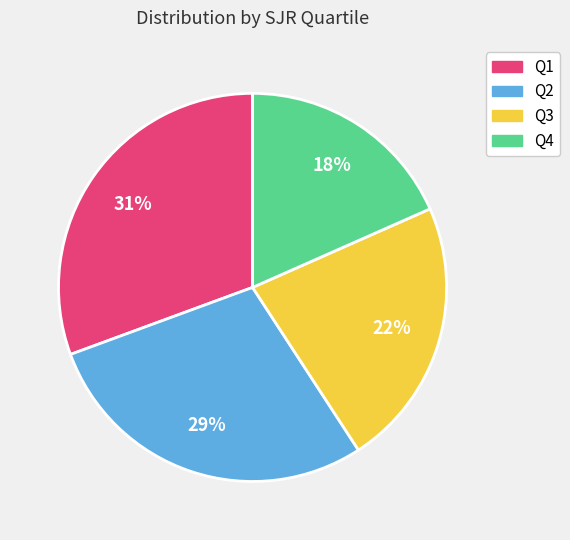

True or false: Q3 accounts for 22% of the total.

True